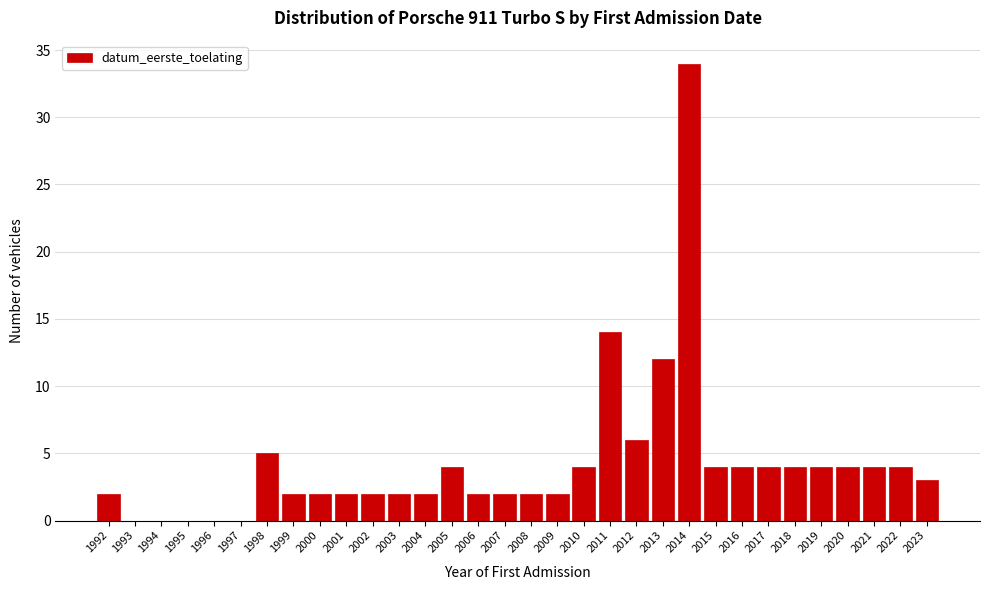

What is the sum of all values?

136